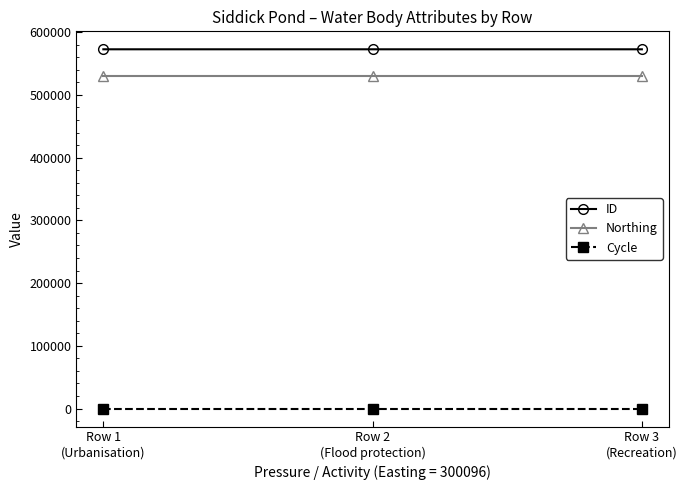

Rank the series by their maximum value, from lowest to highest.

Cycle, Northing, ID